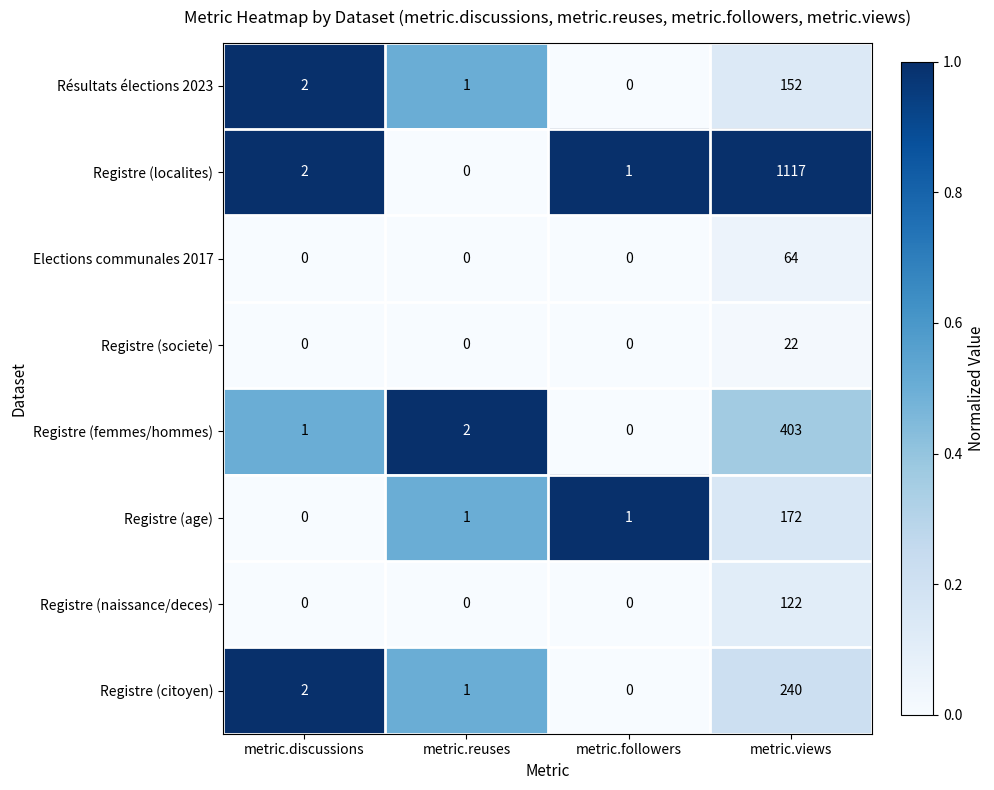

What is the maximum value shown in the chart?

1117